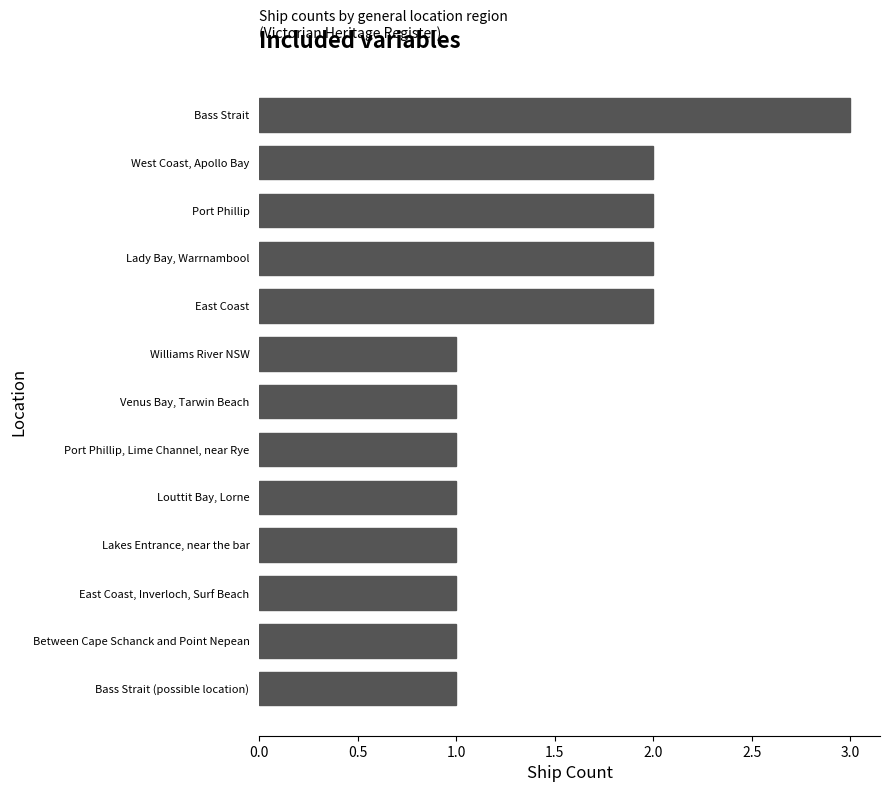

Reading top to bottom, transcribe all the data shown in this chart.

3	2	2	2	2	1	1	1	1	1	1	1	1